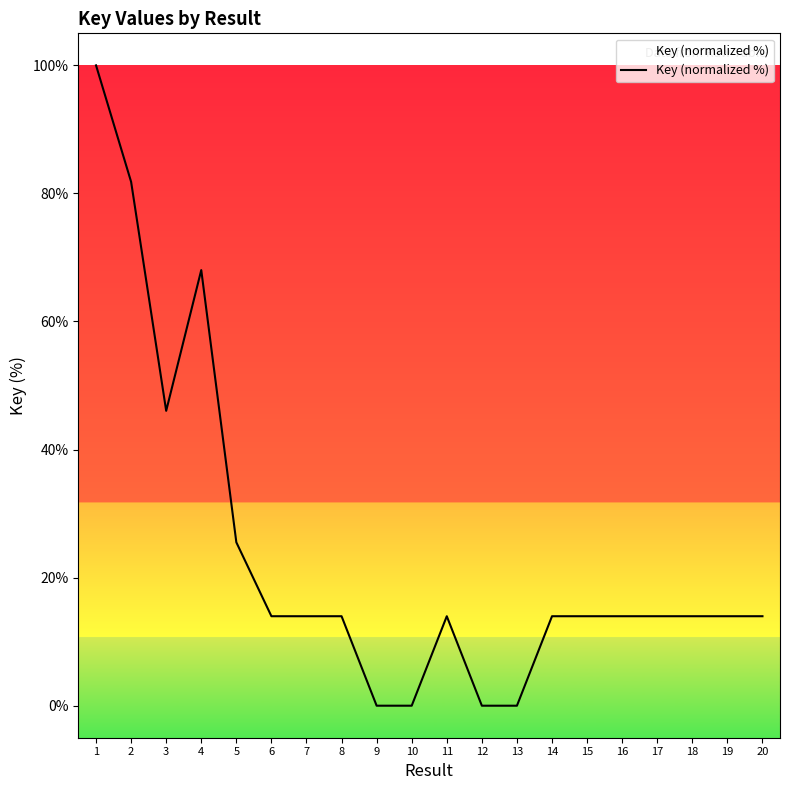

What is the difference between the maximum and minimum values?

100.0